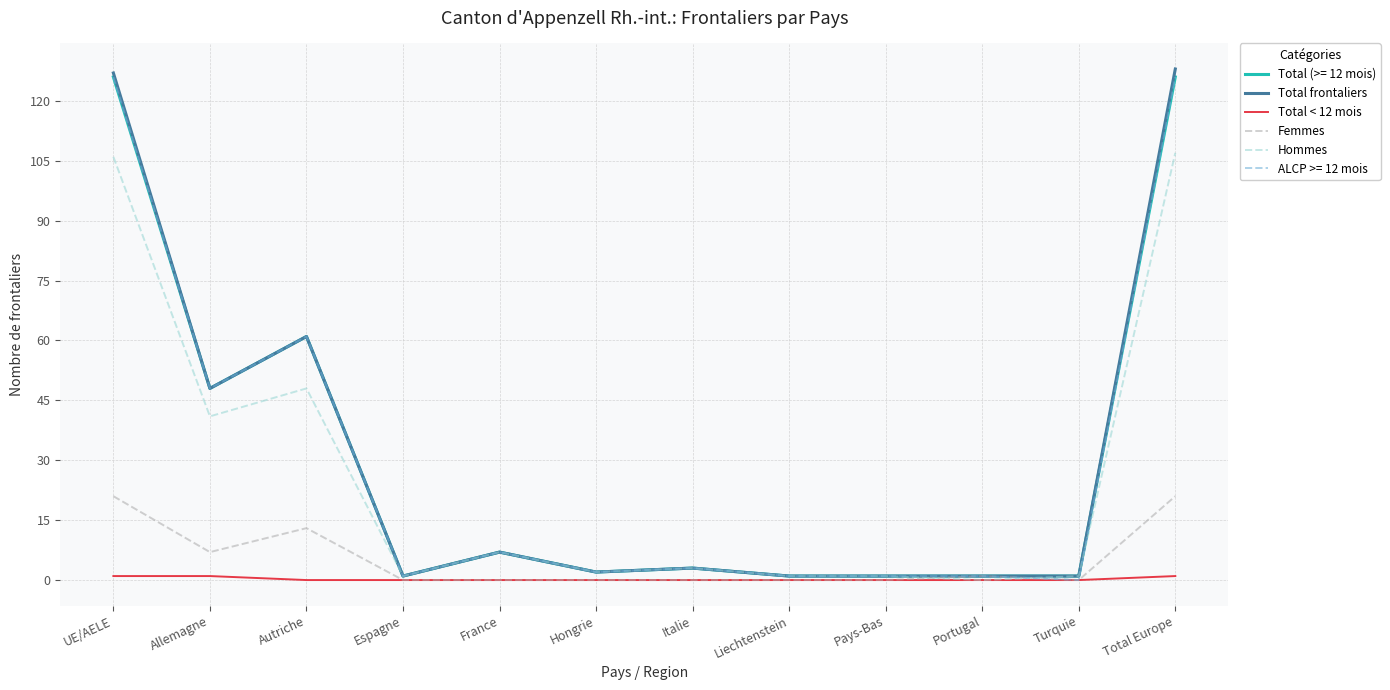

What is the difference between the maximum and minimum values in the Hommes series?

107